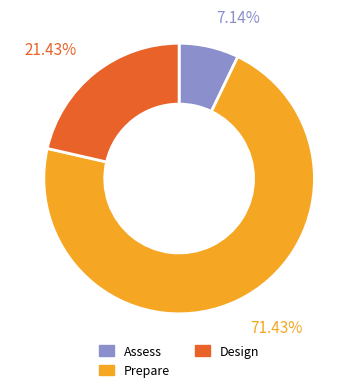

To the nearest percent, what portion does Prepare represent?

71%